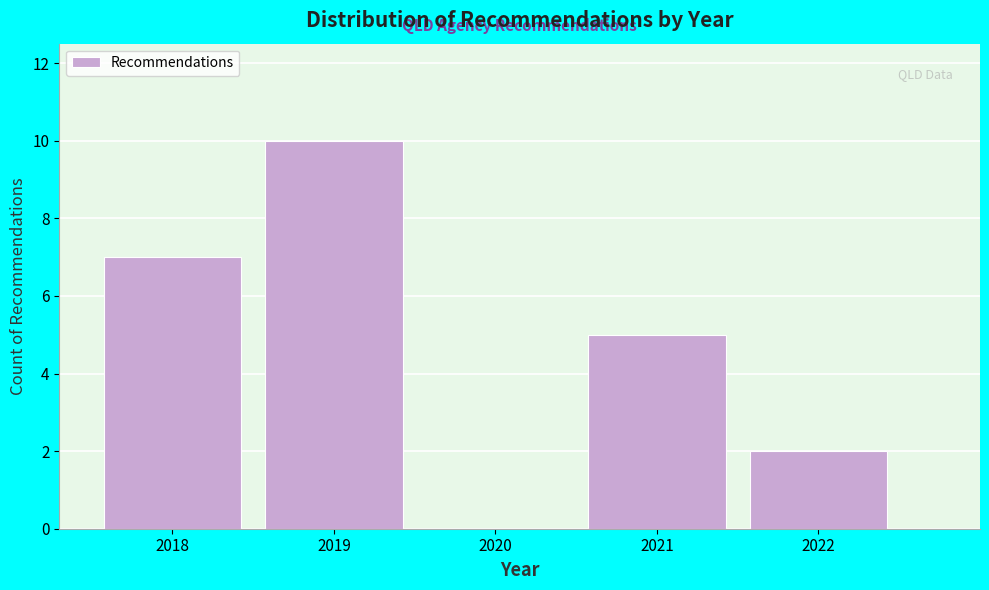

Reading left to right, transcribe all the data shown in this chart.

2018=7	2019=10	2020=0	2021=5	2022=2